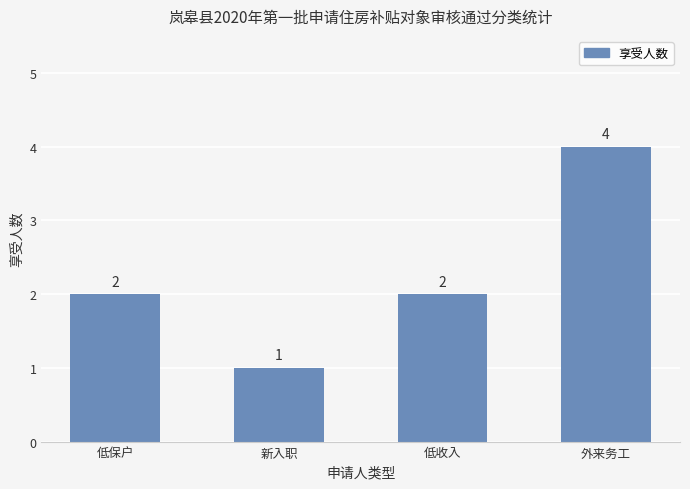

The value at 外来务工 is 4. True or false?

True